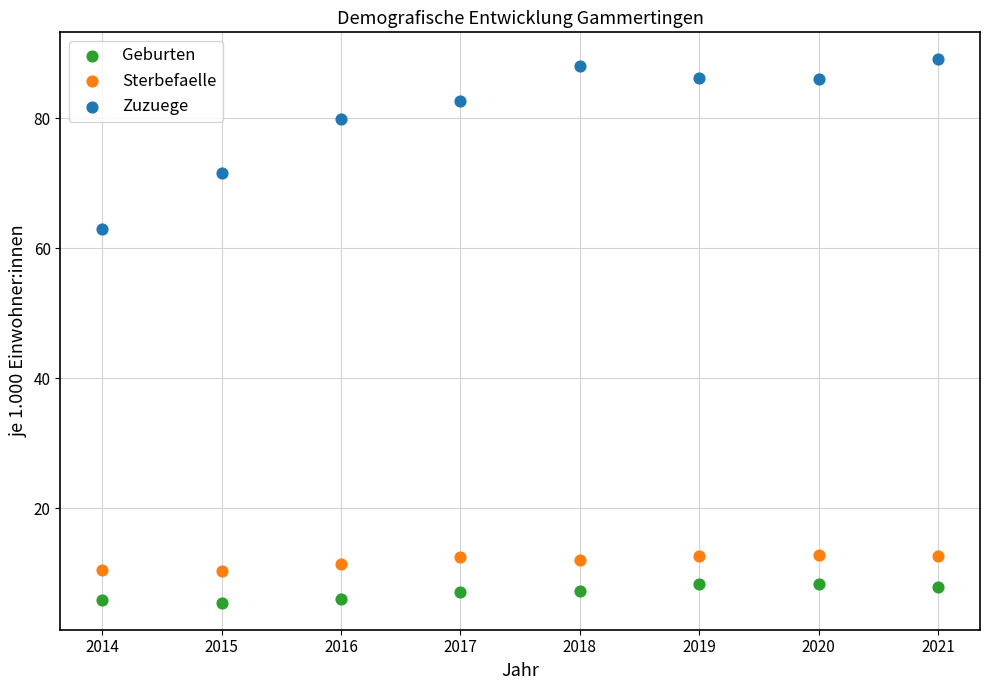

In the Zuzuege series, what Y value is closest to 75?

71.6